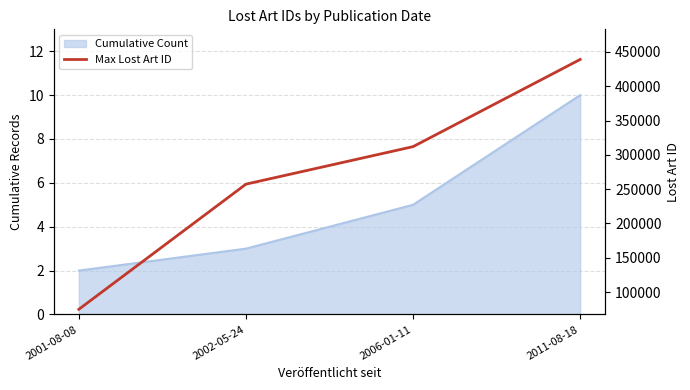

True or false: the data has more than 1 interior local peaks.

False